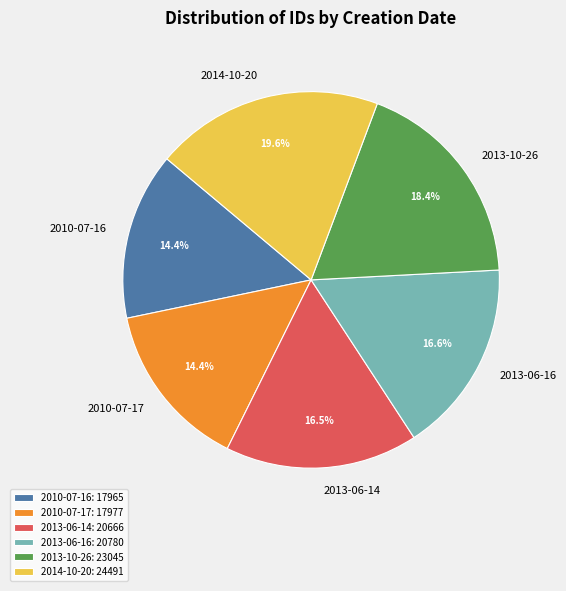

True or false: 2010-07-17 accounts for 2% of the total.

False